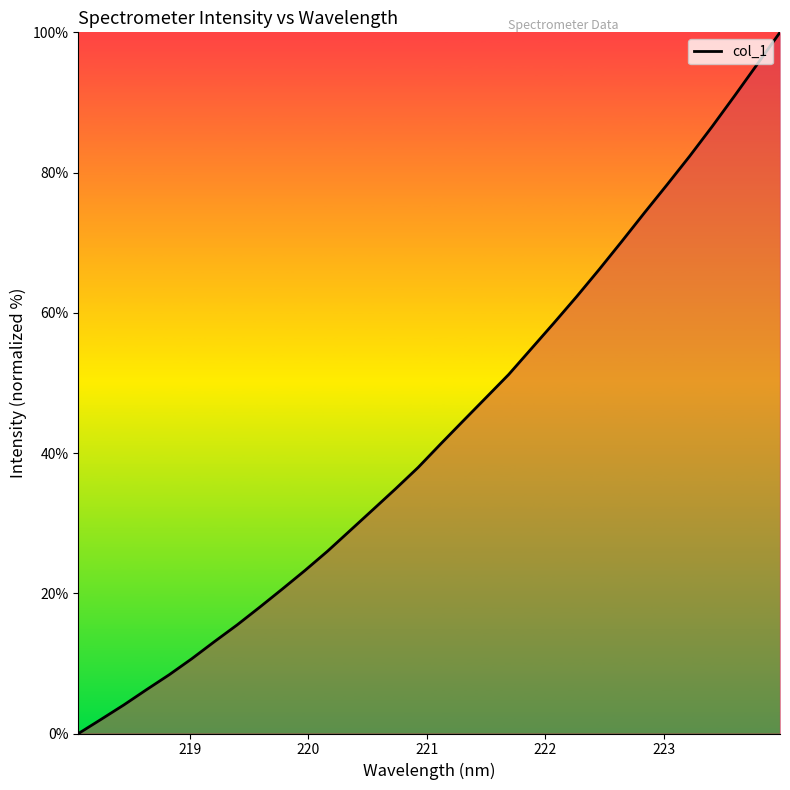

What is the maximum value shown in the chart?

100.0